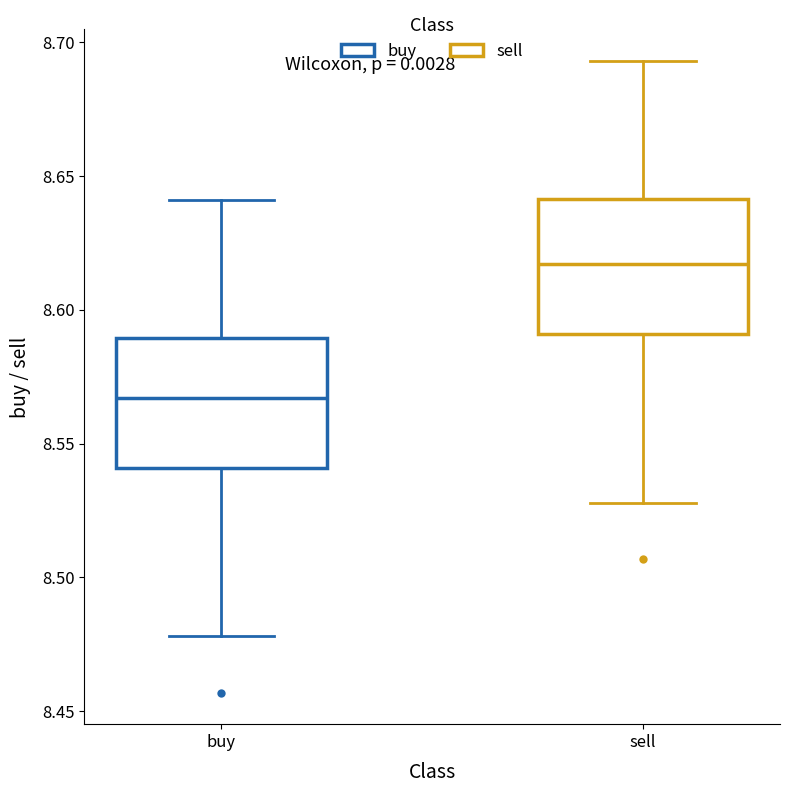

Reading left to right, transcribe this box plot: for each box, give where its median line is, the range the box spans, and where its two whiskers end, as read against the y-axis. The values are not printed on the chart, so give them approximately, as read against the axis.

buy: median 8.565, box 8.540 to 8.590, whiskers 8.480 to 8.640
sell: median 8.615, box 8.590 to 8.640, whiskers 8.530 to 8.695